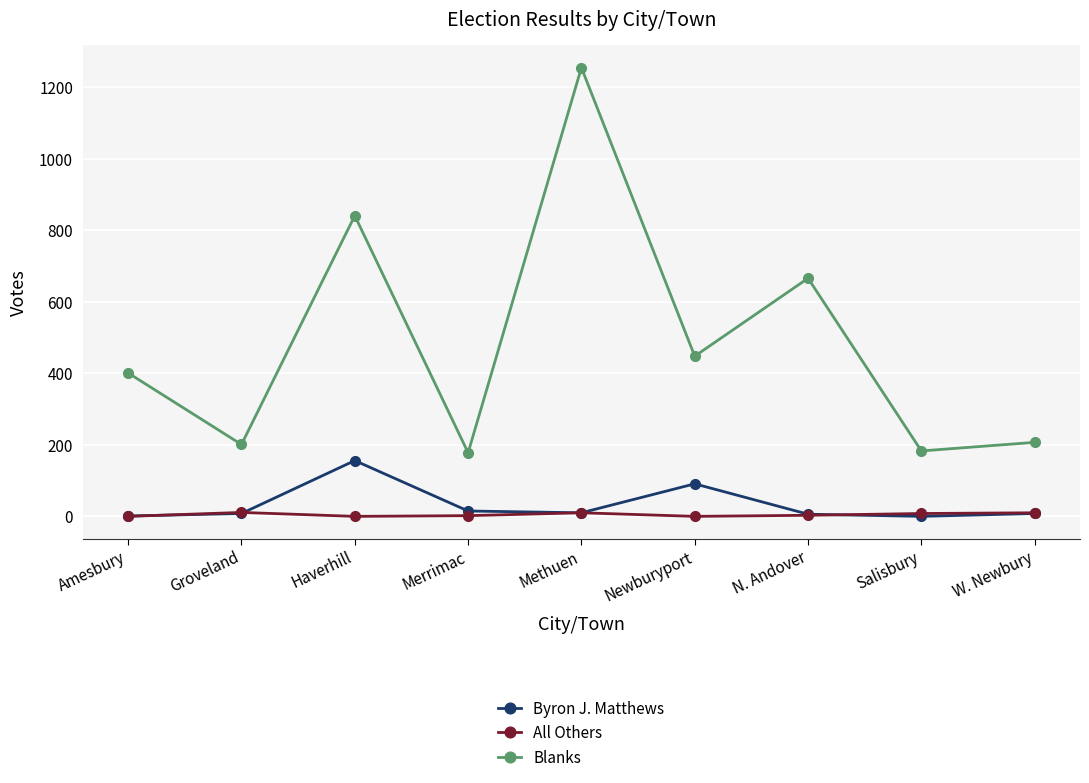

How many series are shown in this chart?

3